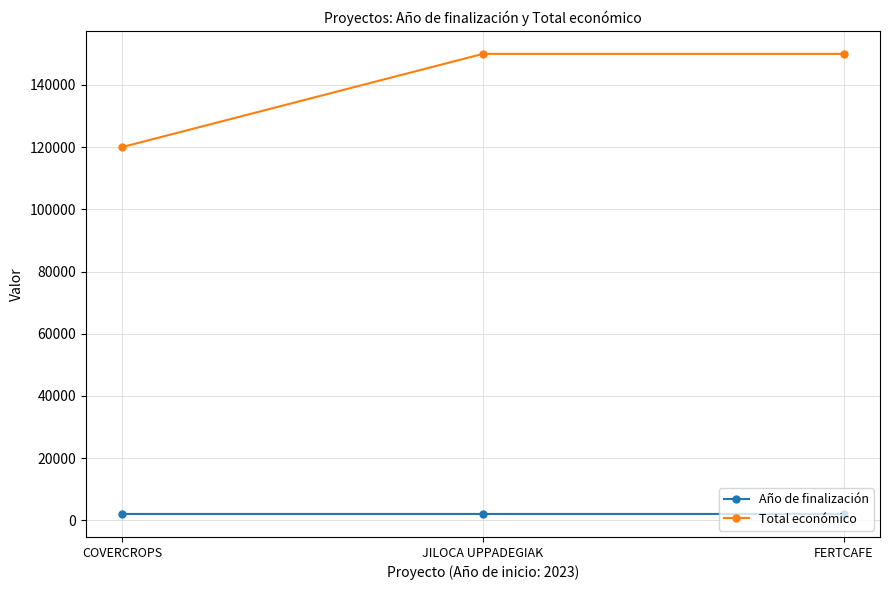

At which label does Total económico reach its minimum?

COVERCROPS